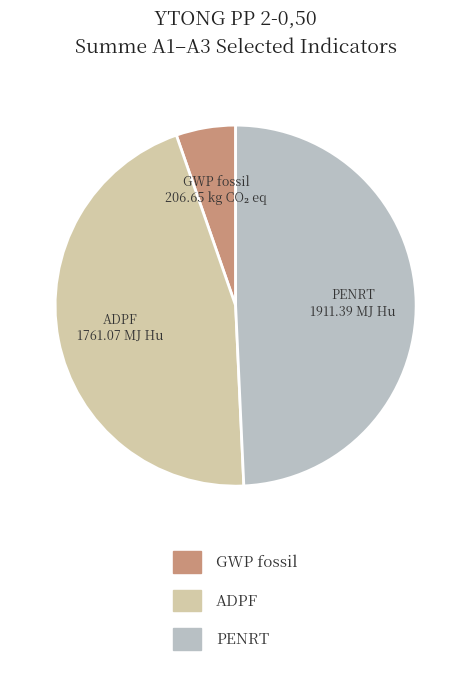

Does any single category account for the majority?

No